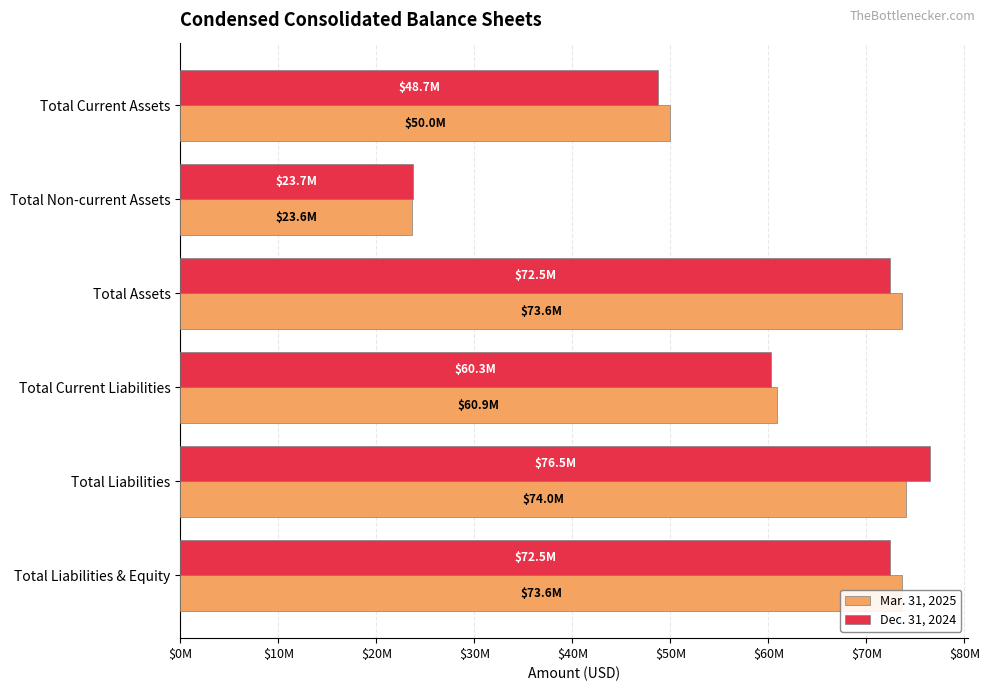

What position from the left is Total Assets?

3